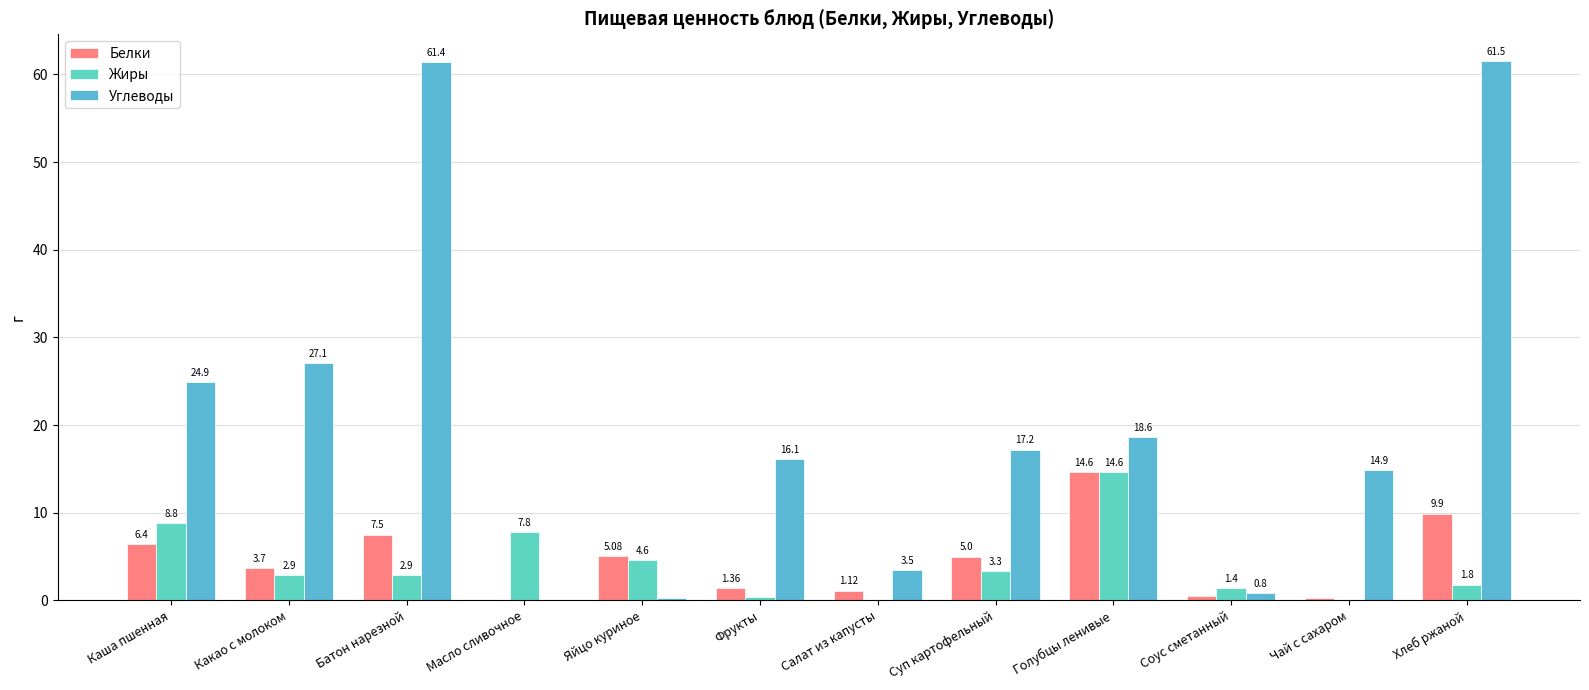

What is the spread (max minus min) of values at Каша пшенная?

18.5